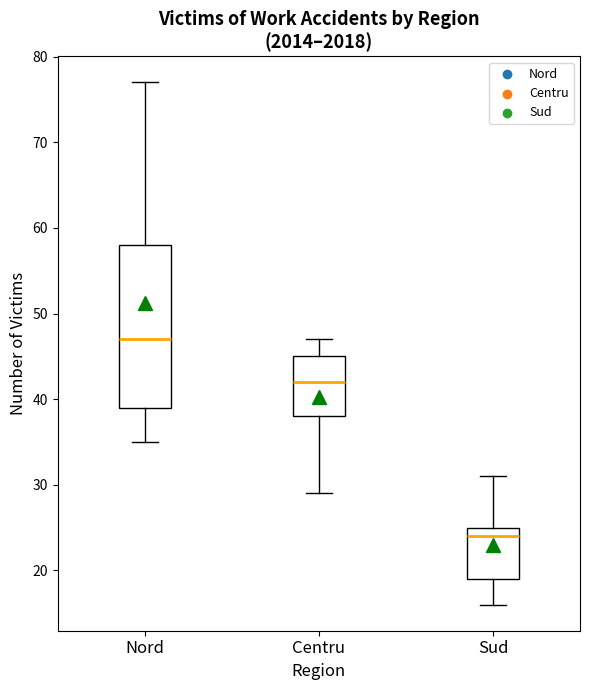

Reading left to right, transcribe this box plot: for each box, give where its median line is, the range the box spans, and where its two whiskers end, as read against the y-axis. The values are not printed on the chart, so give them approximately, as read against the axis.

Nord: median 47, box 39 to 58, whiskers 35 to 77
Centru: median 42, box 38 to 45, whiskers 29 to 47
Sud: median 24, box 19 to 25, whiskers 16 to 31